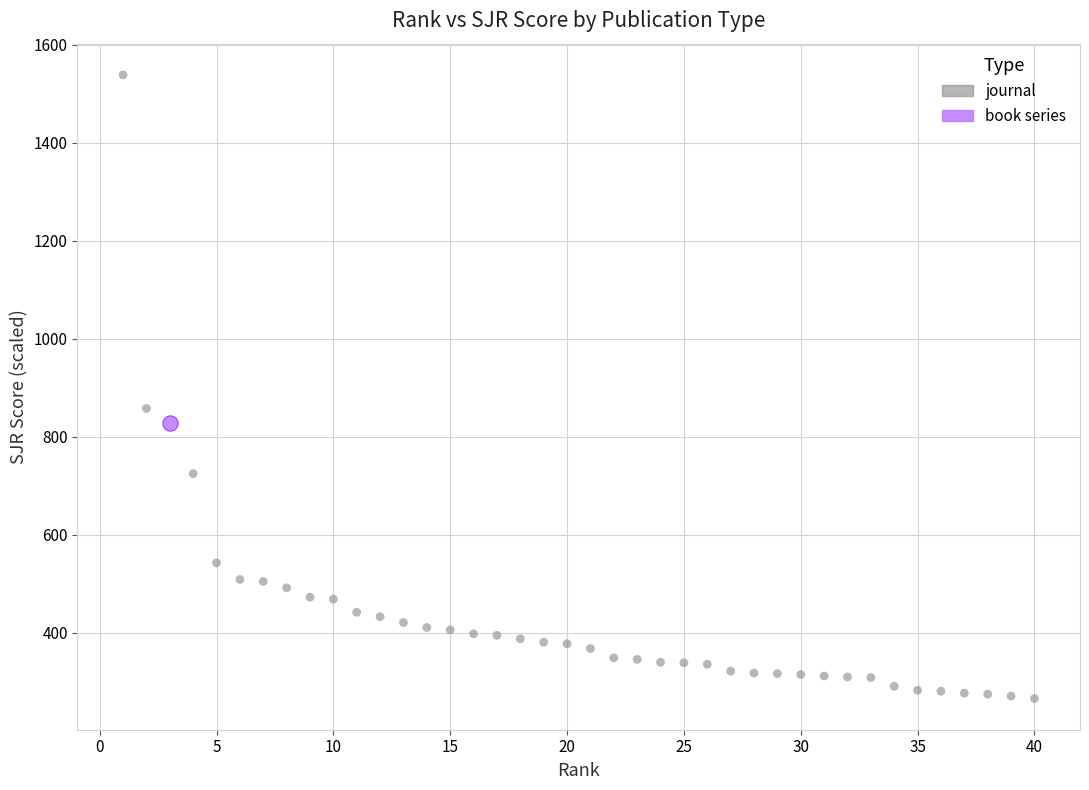

What are all the series names shown in the legend?

journal, book series